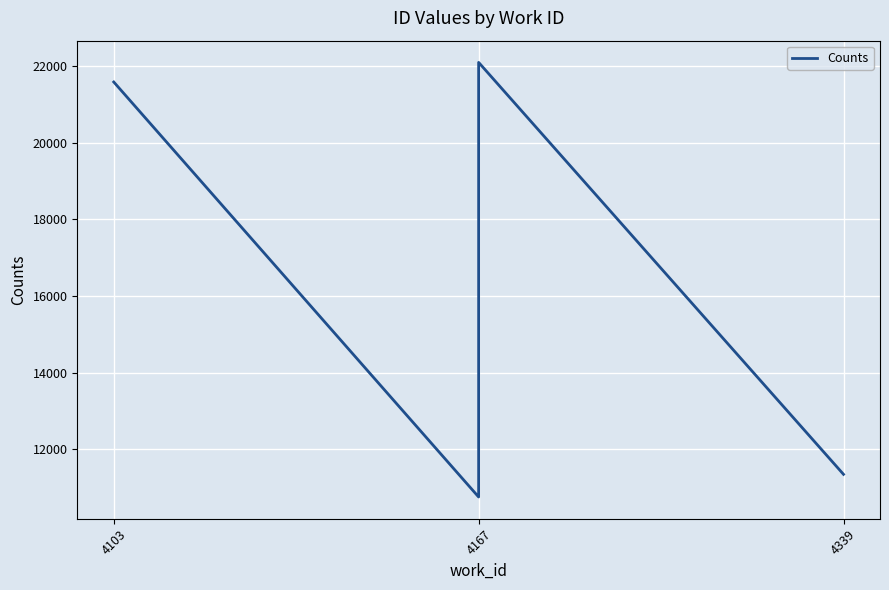

What is the difference between the maximum and minimum values?

11353